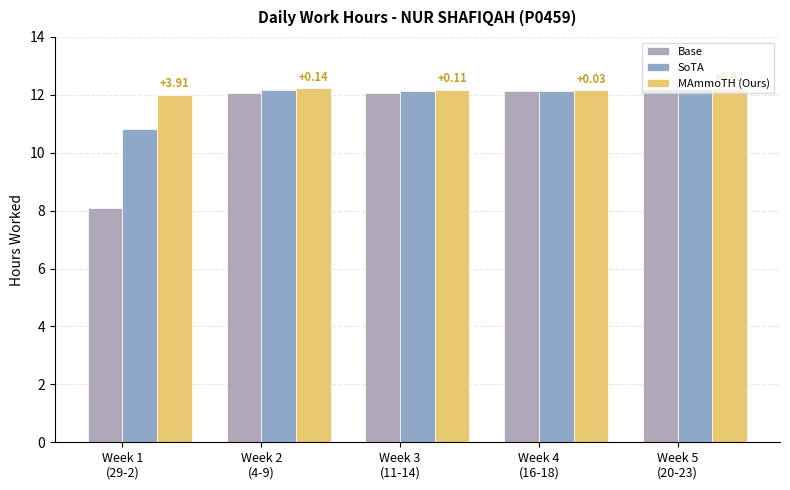

What is the smallest value displayed?

8.1